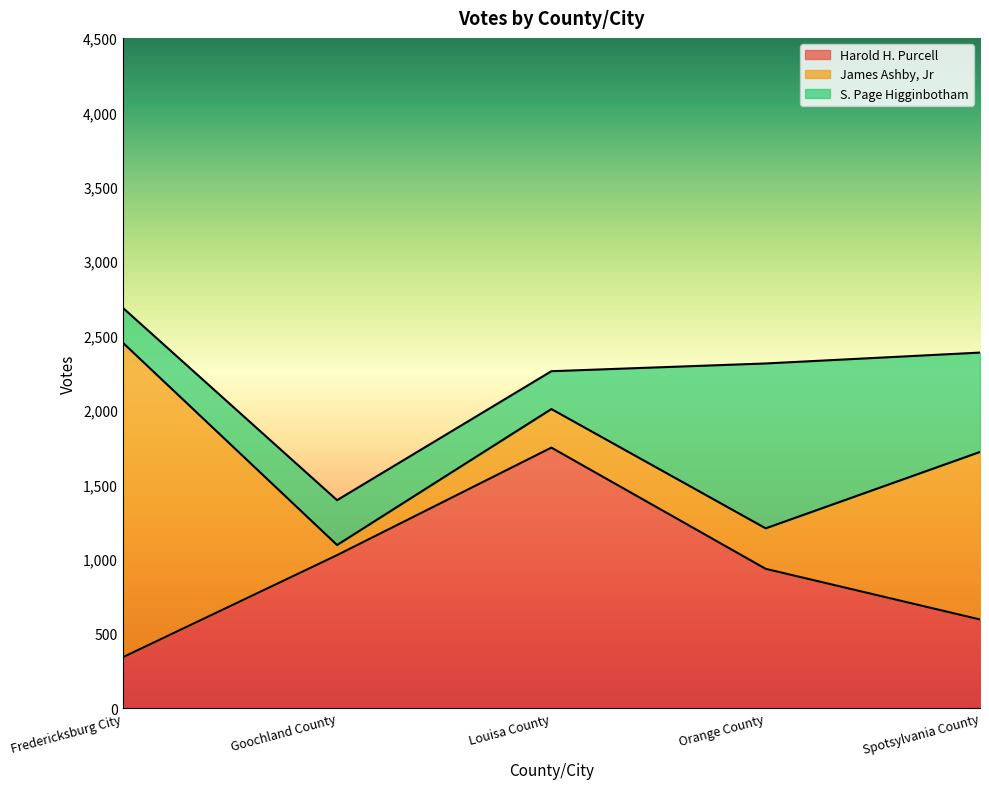

Rank the categories by Harold H. Purcell value from lowest to highest.

Fredericksburg City, Spotsylvania County, Orange County, Goochland County, Louisa County